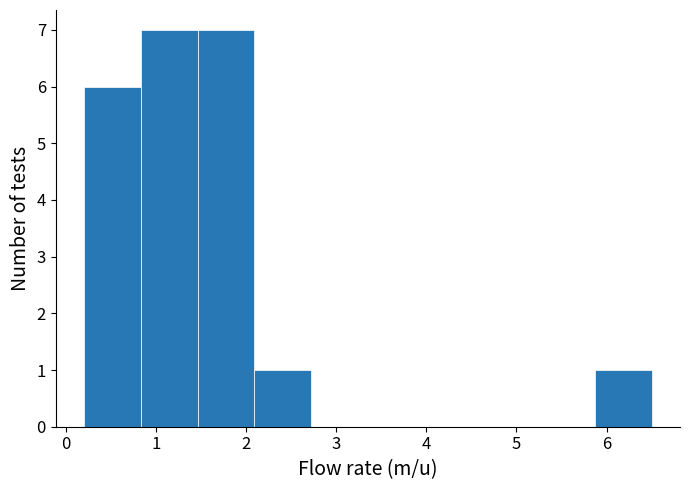

Reading left to right, list every bar in this chart as the range it spans on the x-axis followed by its height. Neither the bar edges nor the heights are printed on the chart, so give them approximately, as read against the axes.

0.20 to 0.83: 6
0.83 to 1.46: 7
1.46 to 2.09: 7
2.09 to 2.72: 1
2.72 to 3.35: 0
3.35 to 3.98: 0
3.98 to 4.61: 0
4.61 to 5.24: 0
5.24 to 5.87: 0
5.87 to 6.50: 1